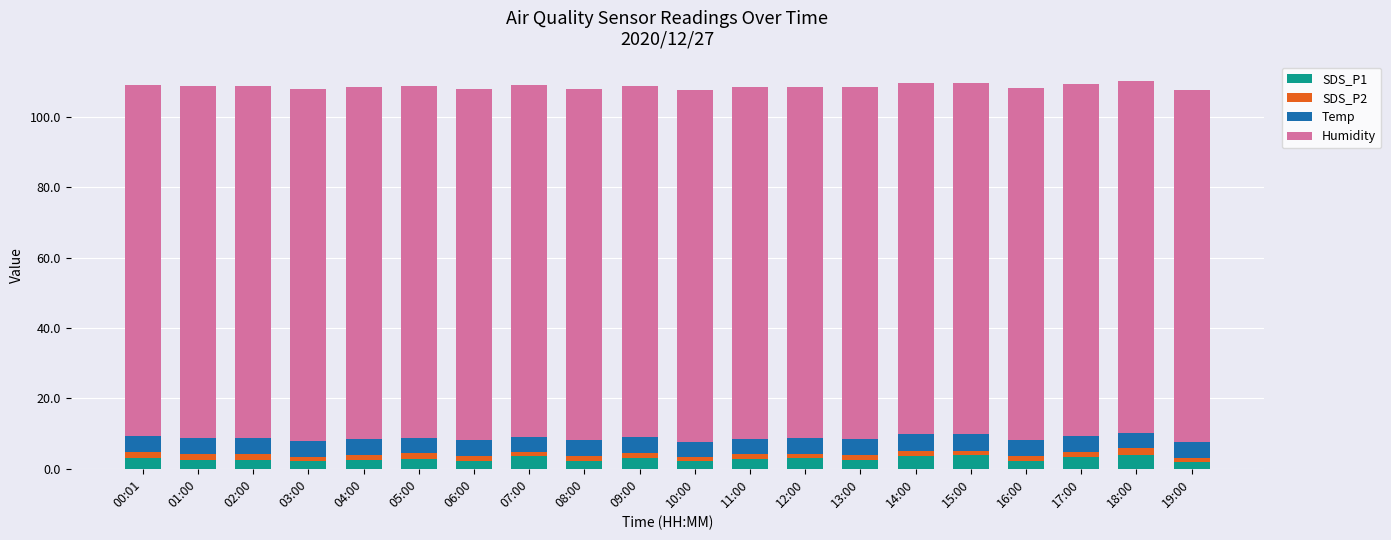

What is the sum of all SDS_P1 values?

55.7